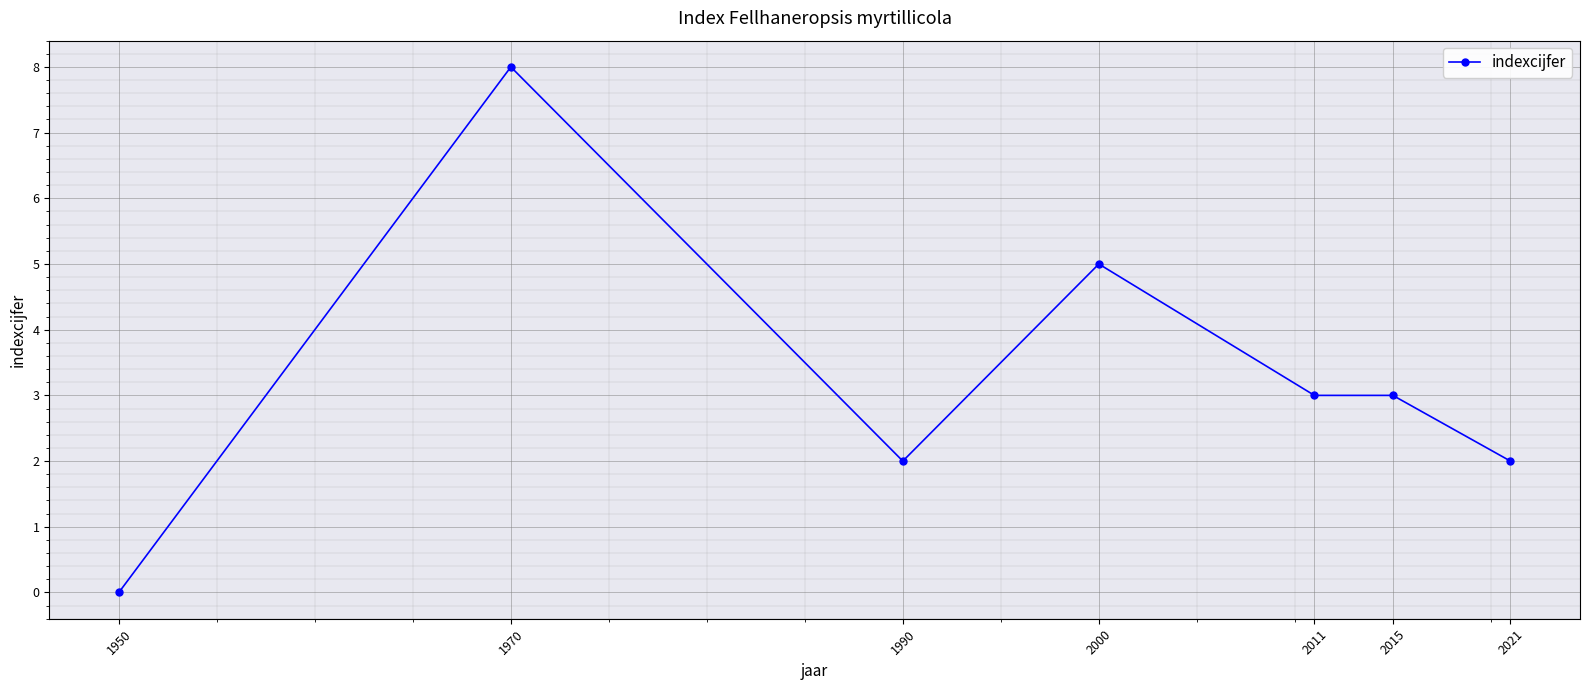

How many lines are shown in the chart?

1